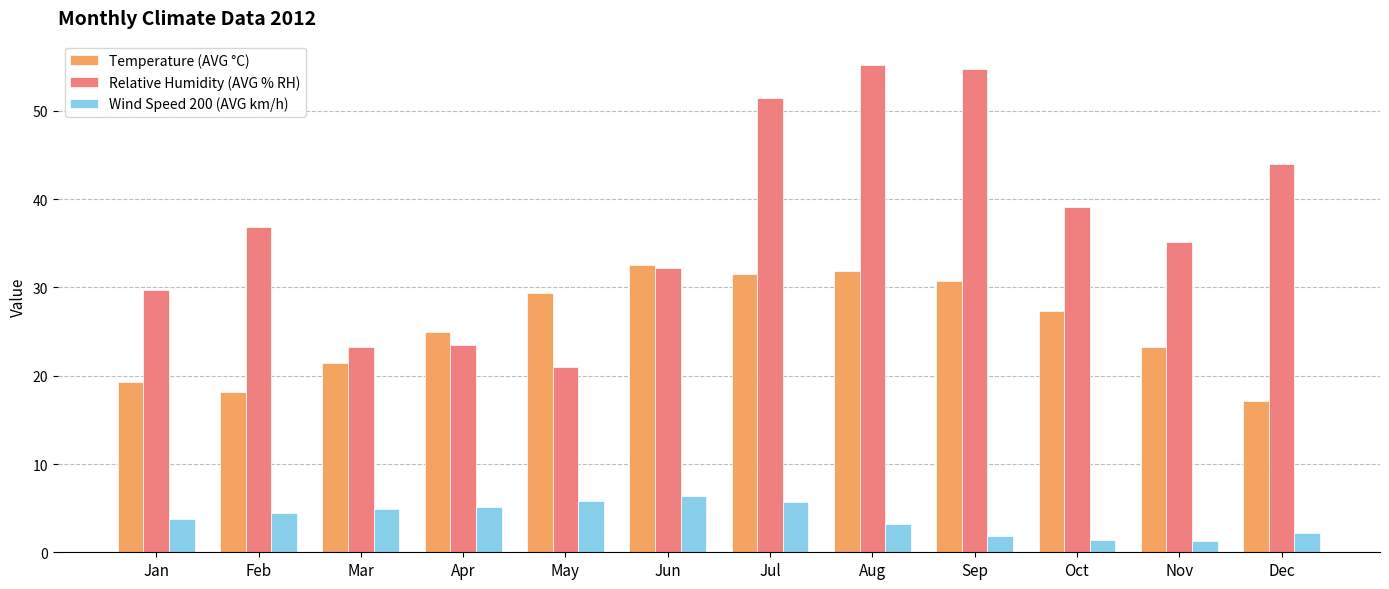

Which series changed the most between Mar and May?

Temperature (AVG °C)